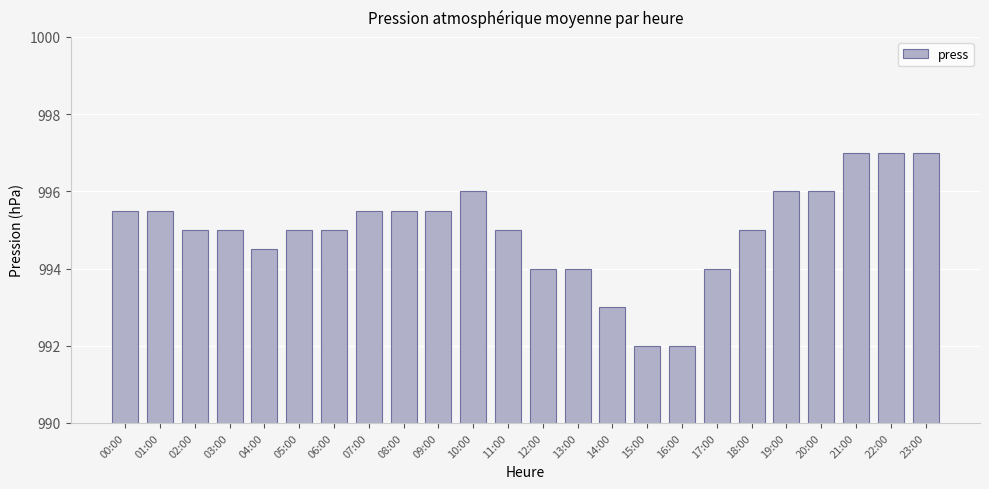

Are the bars horizontal?

No